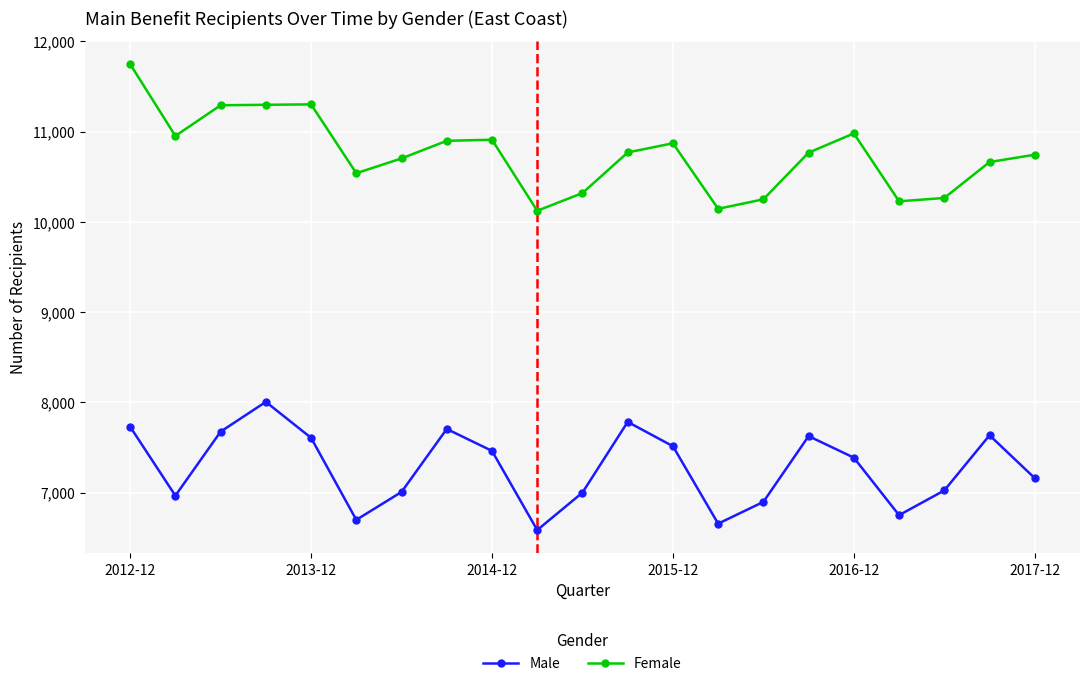

In Male, how many points are higher than both neighbors (excluding endpoints)?

5